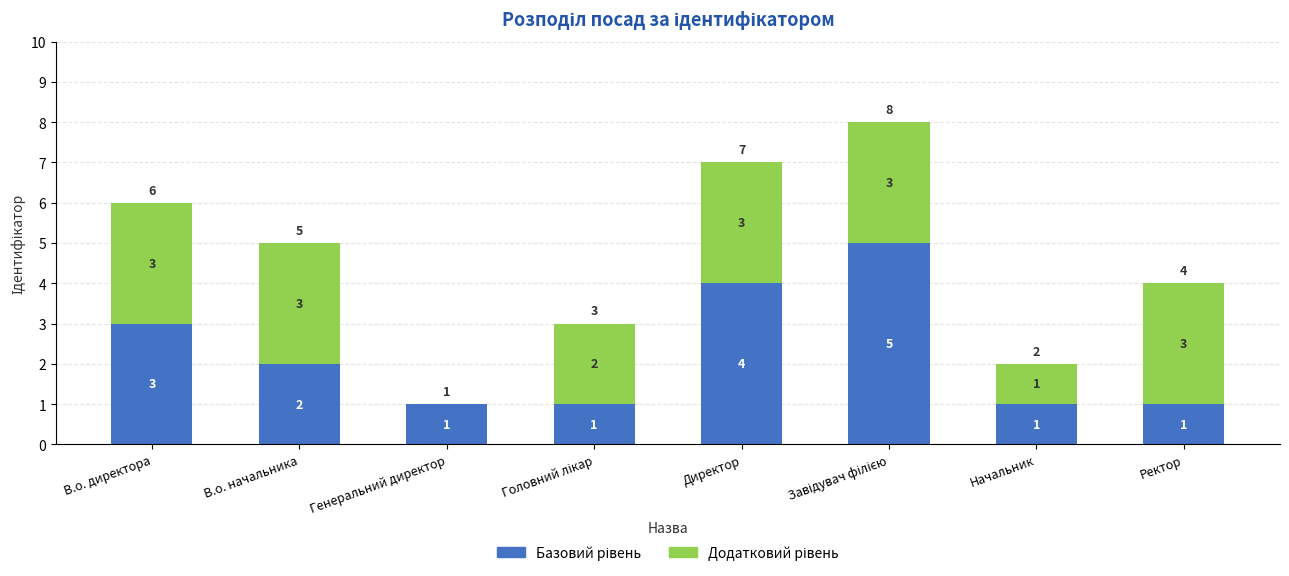

What is the total value across all series at Директор?

7